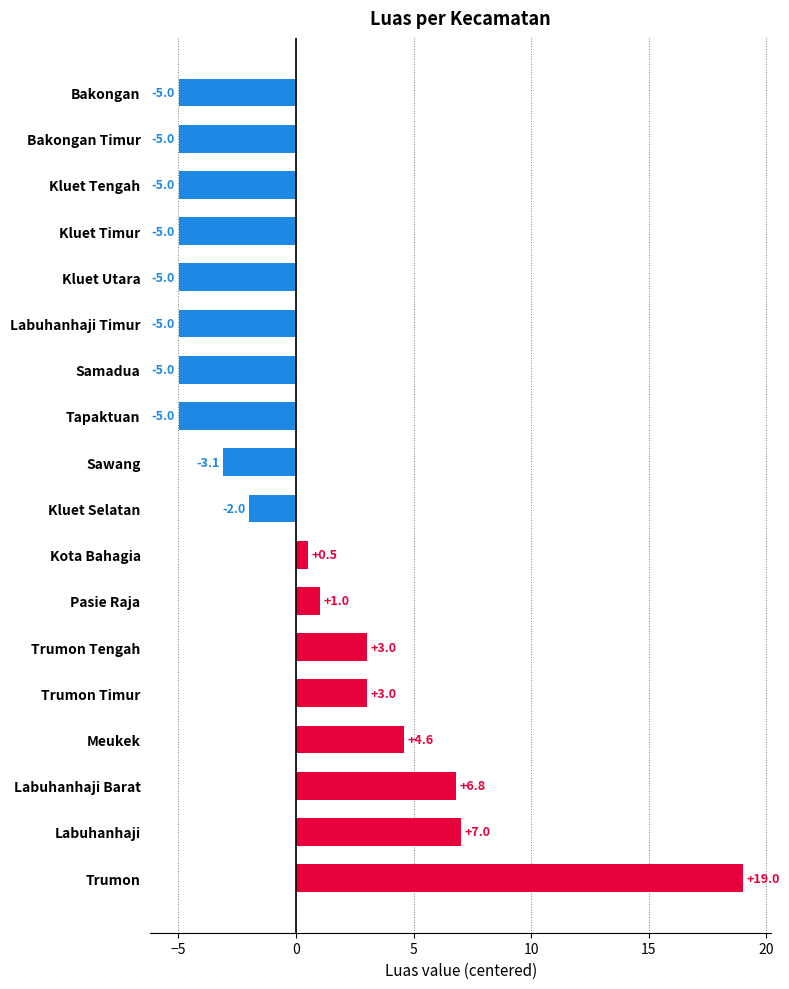

What is the difference between the maximum and minimum values?

24.0